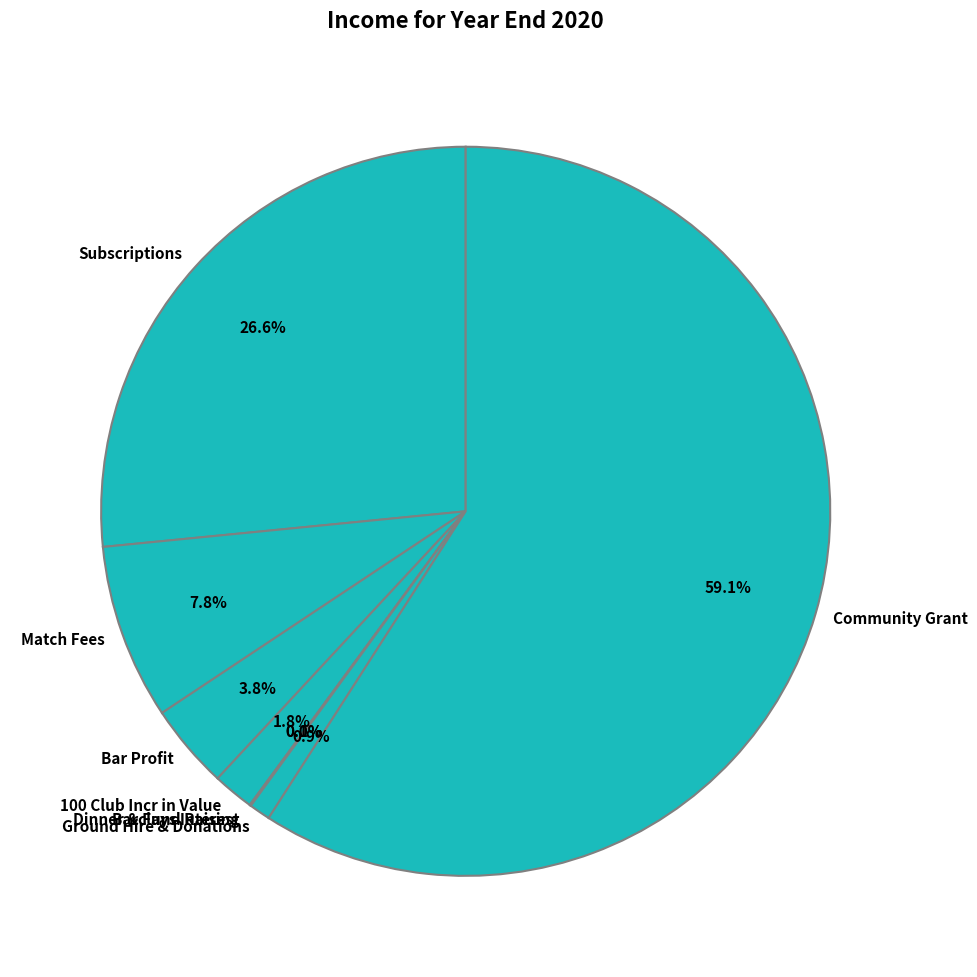

To the nearest percent, what is the average slice percentage?

12%